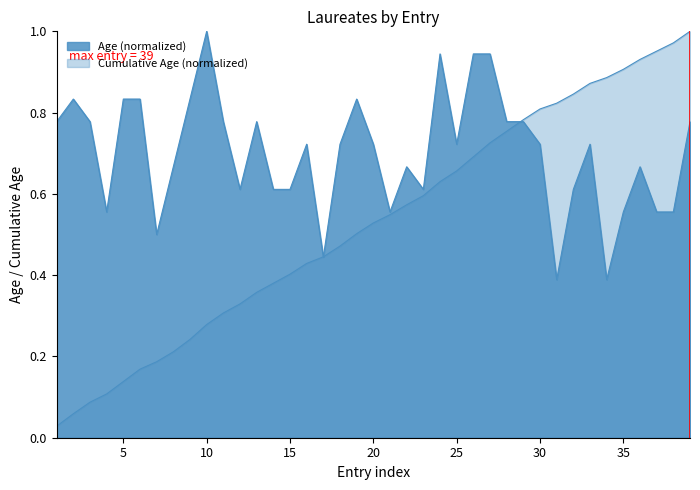

Reading right to left, extract all data points from this chart.

8: 0.8	0.6	0.6	0.7	0.6	0.4	0.7	0.6	0.4	0.7	0.8	0.8	0.9	0.9	0.7	0.9	0.6	0.7	0.6	0.7	0.8	0.7	0.4	0.7	0.6	0.6	0.8	0.6	0.8	1.0	0.8	0.7	0.5	0.8	0.8	0.6	0.8	0.8	0.8
Cumulative: 1.0	1.0	1.0	0.9	0.9	0.9	0.9	0.8	0.8	0.8	0.8	0.8	0.7	0.7	0.7	0.6	0.6	0.6	0.5	0.5	0.5	0.5	0.4	0.4	0.4	0.4	0.4	0.3	0.3	0.3	0.2	0.2	0.2	0.2	0.1	0.1	0.1	0.1	0.0